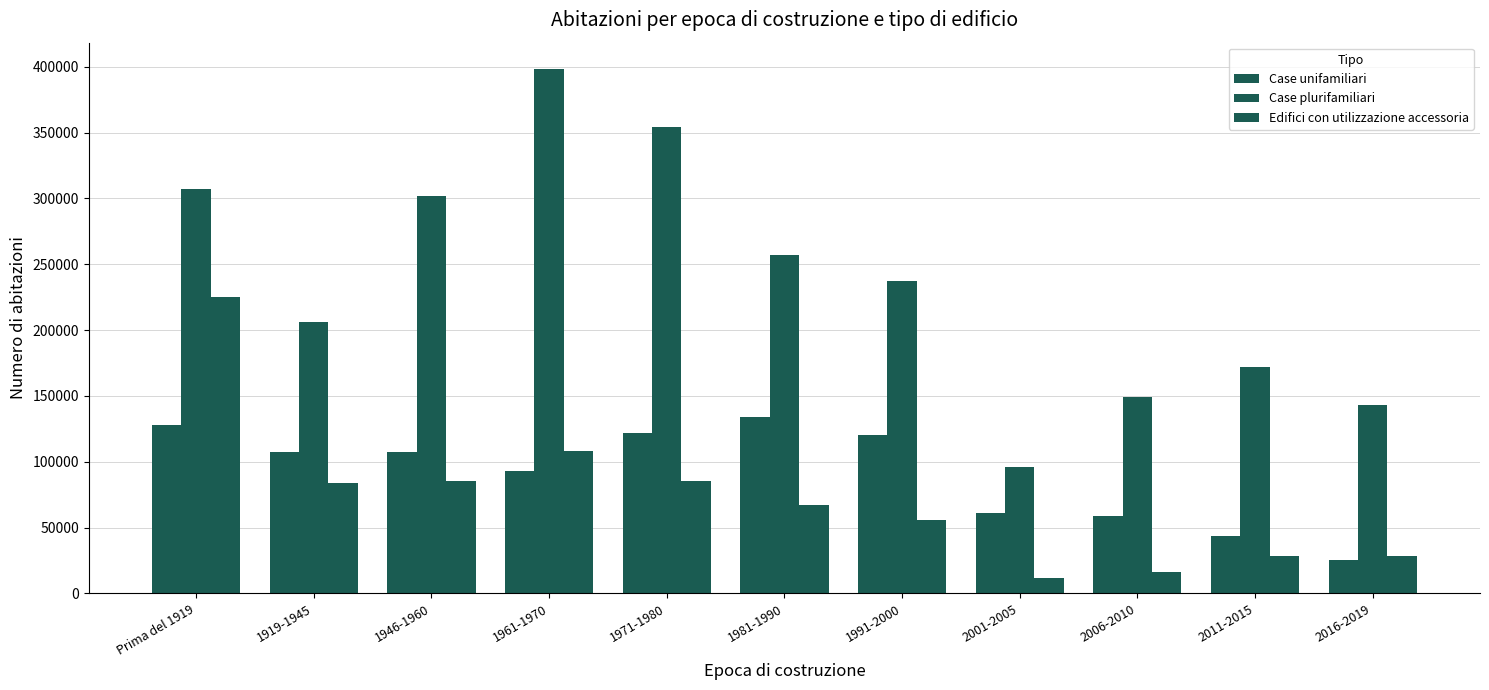

Does the chart contain any negative values?

No